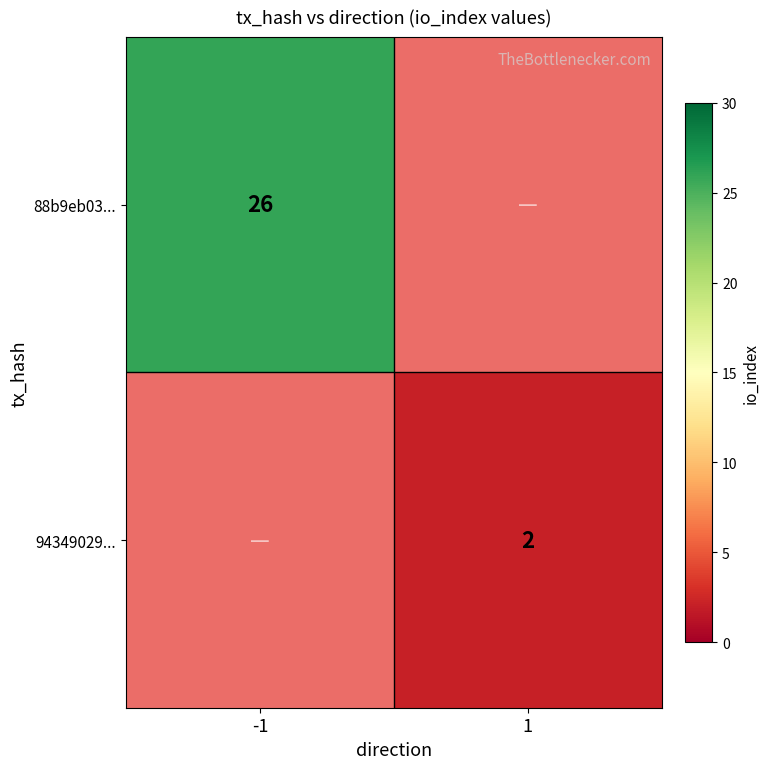

The value of 94349029... at 1 is 2. True or false?

True